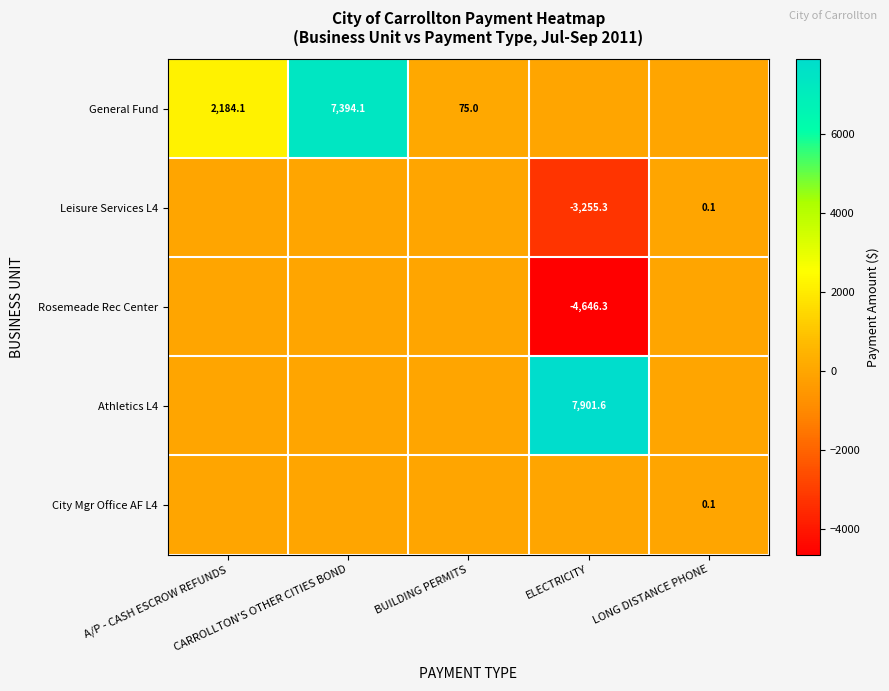

What is the sum of all General Fund values?

9653.2